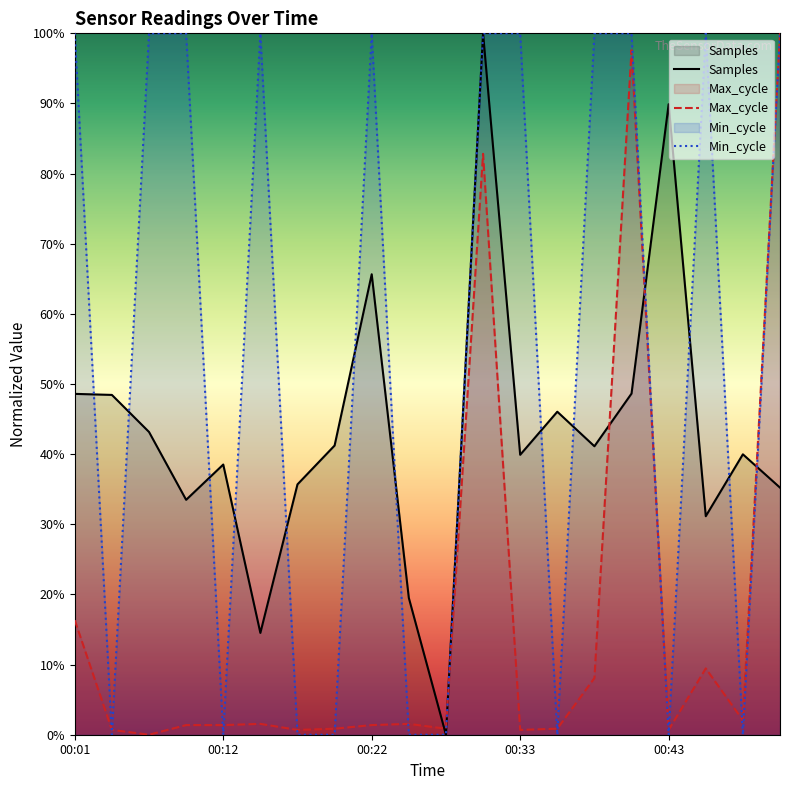

Which series has the largest total across all categories?

Min_cycle